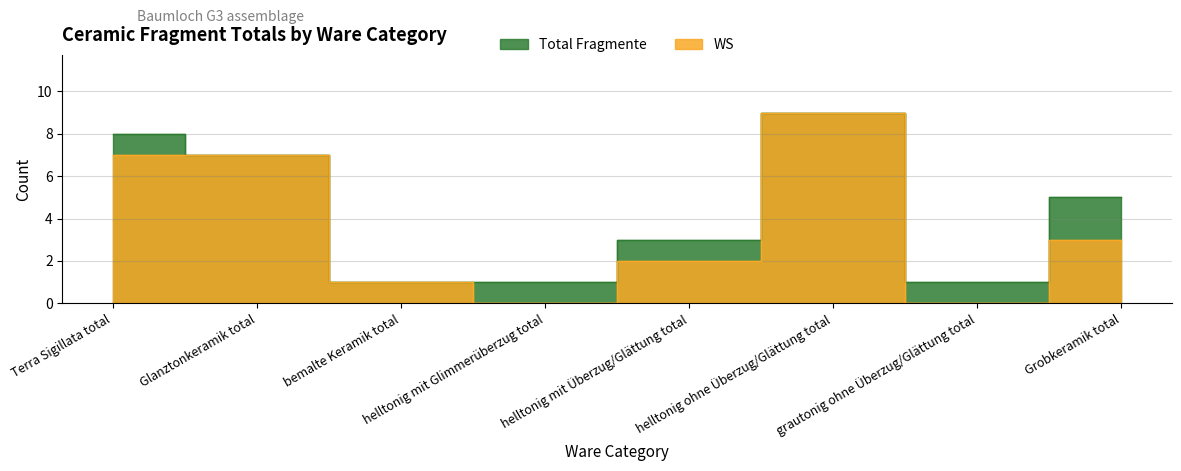

Which category has the highest value in the WS series?

helltonig ohne Überzug/Glättung total